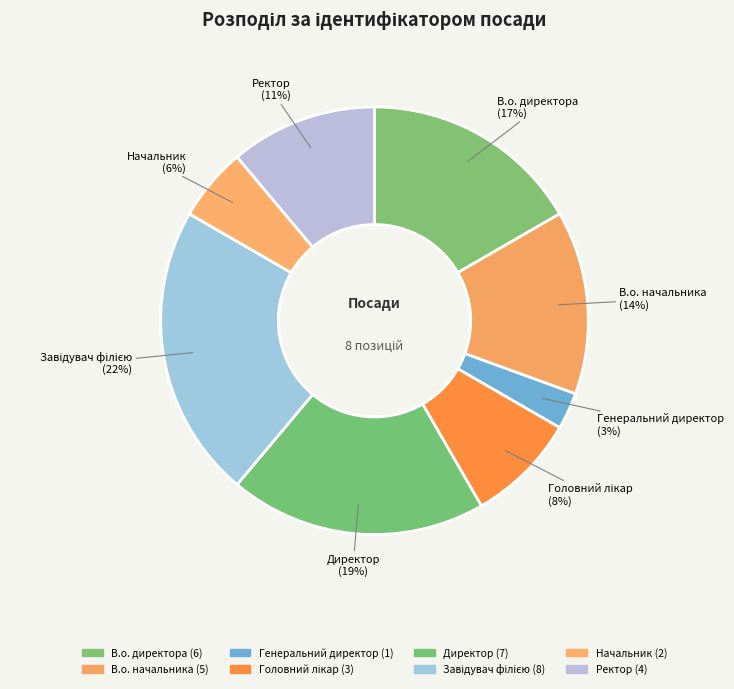

What percentage is the В.о. начальника slice, to the nearest percent?

14%